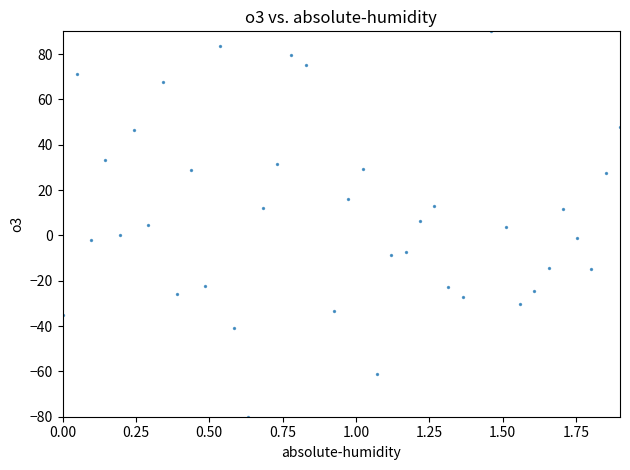

What is the range of X values (max minus min)?

1.9